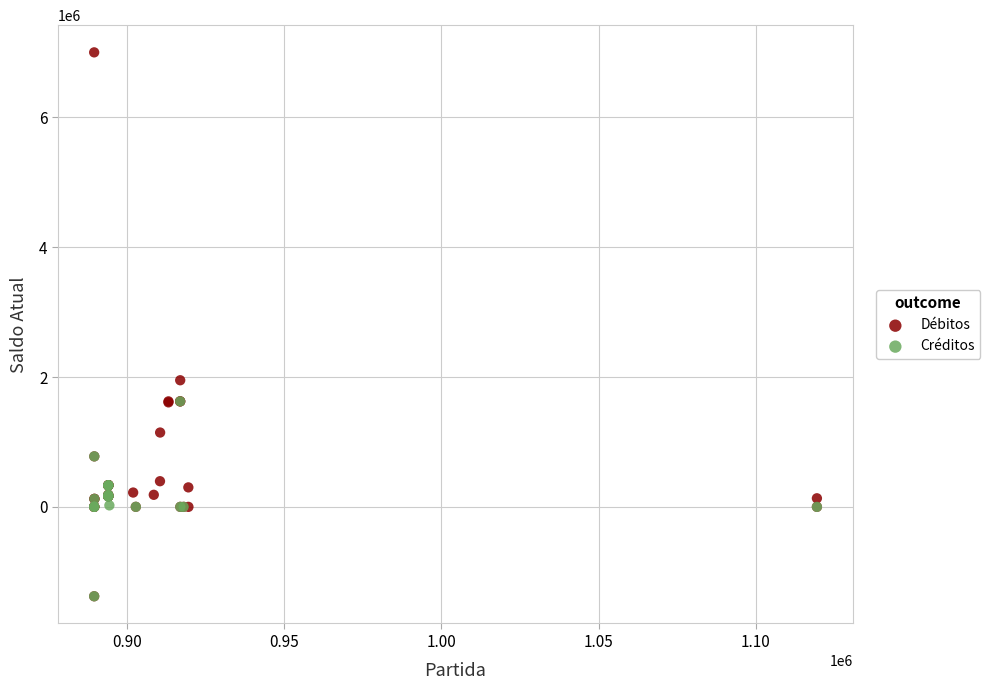

Which series contains the highest Y value?

Débitos